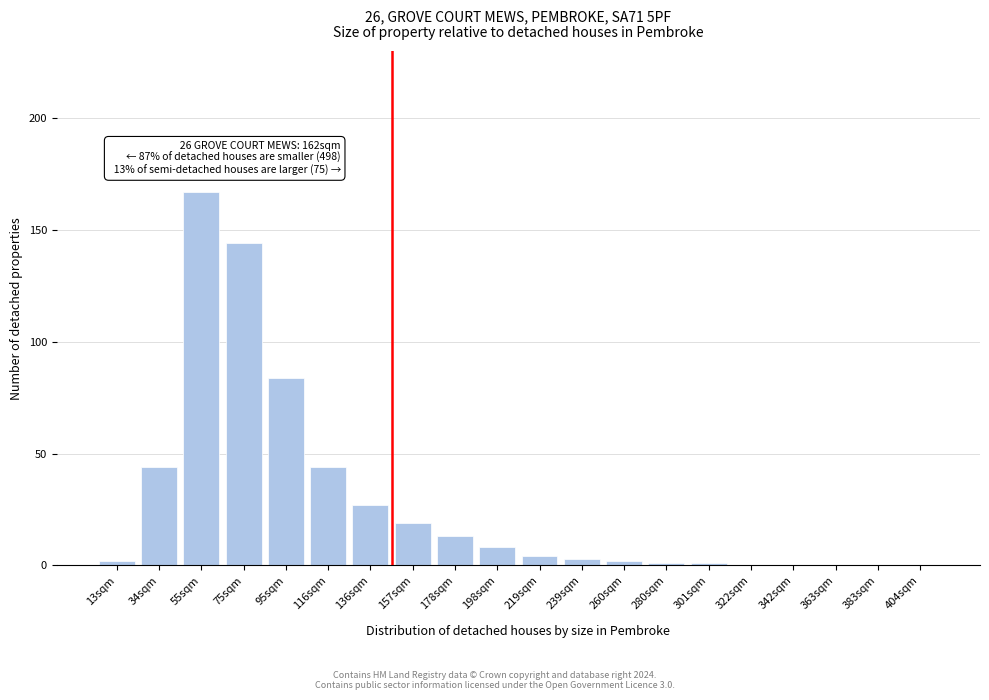

Reading left to right, transcribe all the data shown in this chart.

13sqm=2	34sqm=44	55sqm=167	75sqm=144	95sqm=84	116sqm=44	136sqm=27	157sqm=19	178sqm=13	198sqm=8	219sqm=4	239sqm=3	260sqm=2	280sqm=1	301sqm=1	322sqm=0	342sqm=0	363sqm=0	383sqm=0	404sqm=0